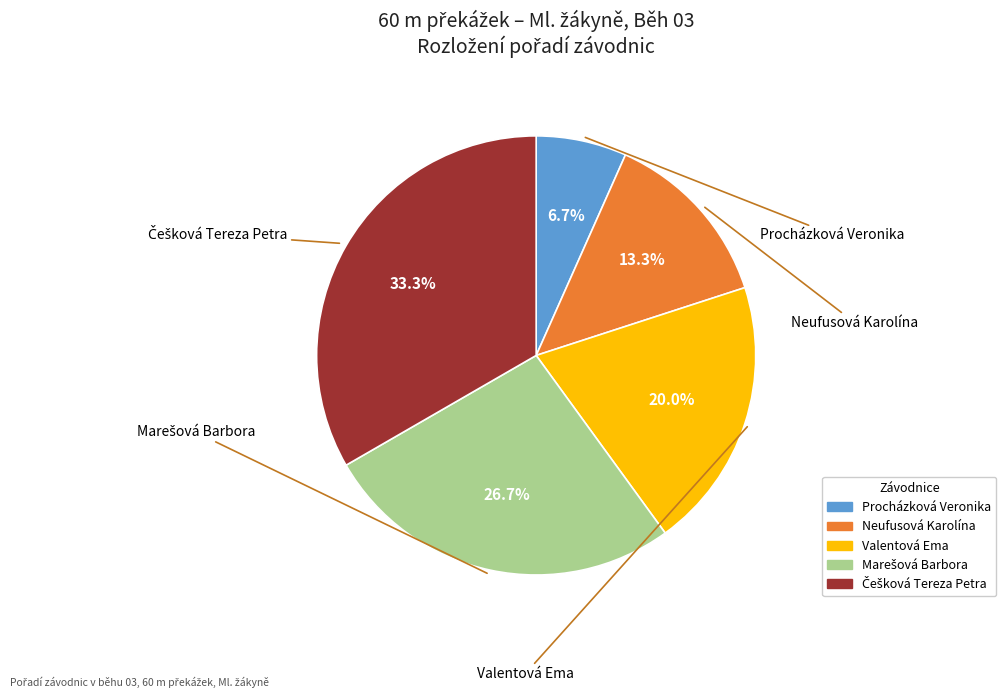

To the nearest percent, what is the difference between the largest and smallest slice percentages?

27%